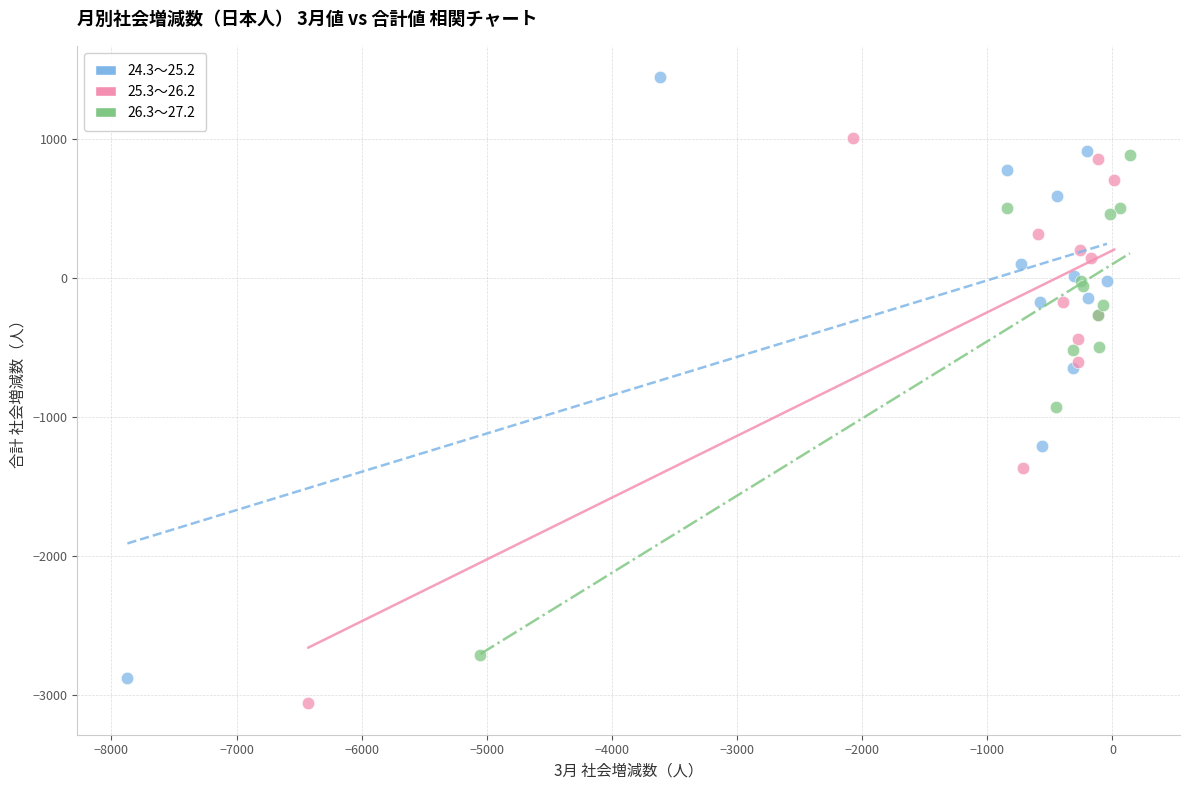

What are all the series names shown in the legend?

24.3～25.2, 25.3～26.2, 26.3～27.2